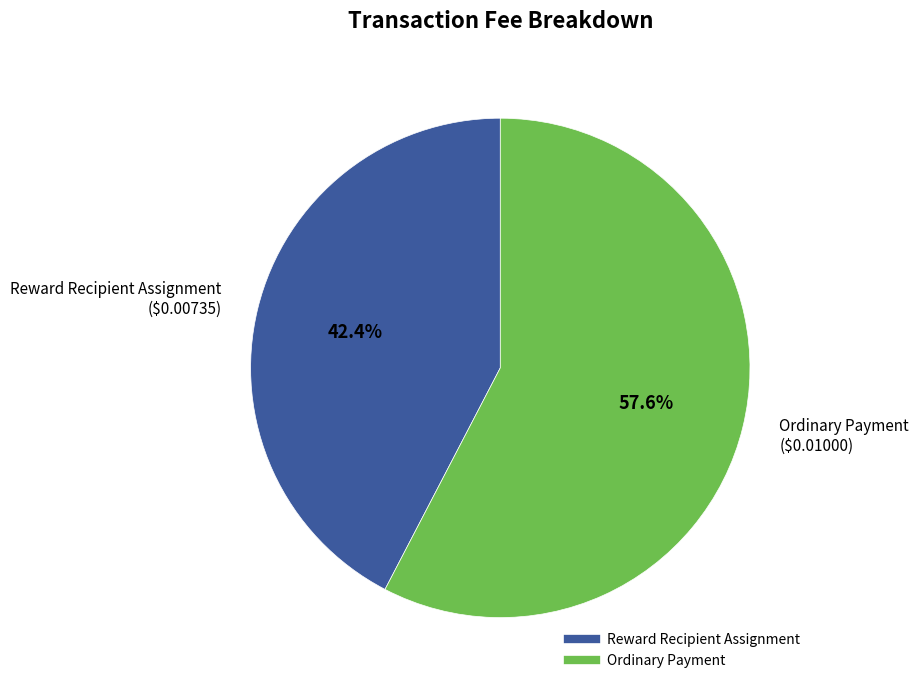

True or false: Reward Recipient Assignment accounts for 57% of the total.

False